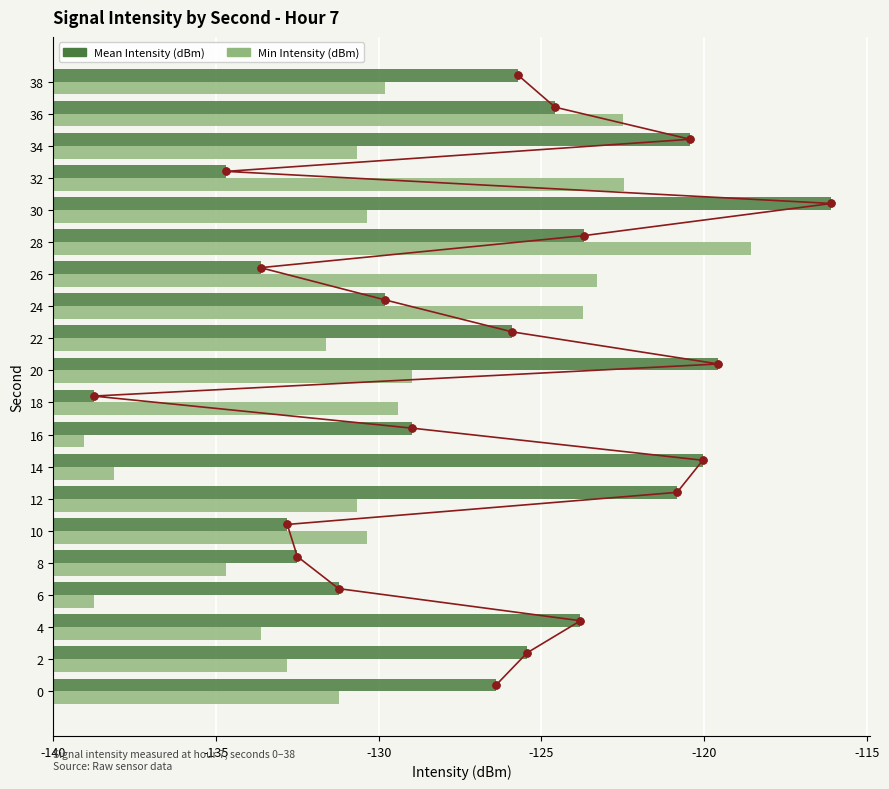

Which series contains the highest Y value?

Mean Intensity (dBm)